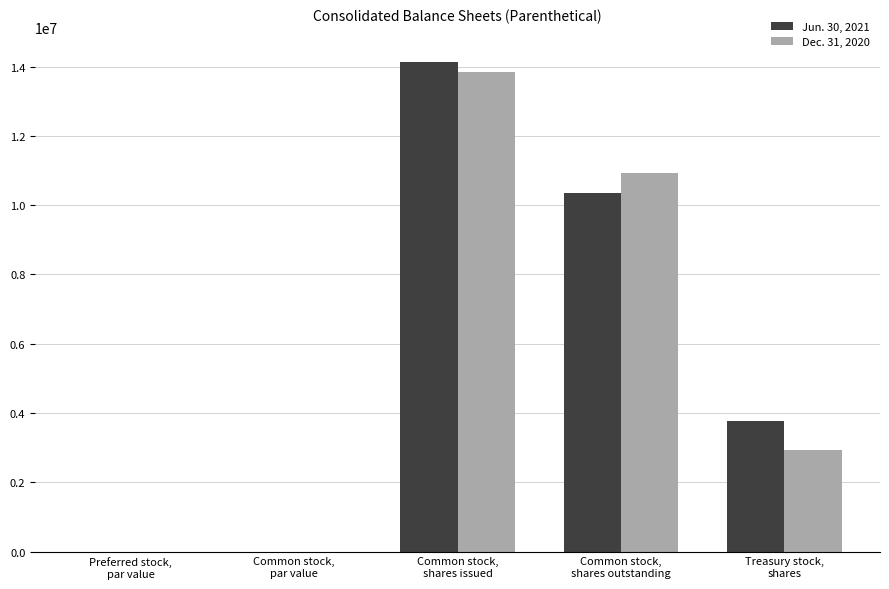

Reading left to right, list all the values displayed in this chart.

Jun. 30, 2021: Preferred stock,
par value=0.1	Common stock,
par value=0.1	Common stock,
shares issued=14141000.0	Common stock,
shares outstanding=10360000.0	Treasury stock,
shares=3780000.0
Dec. 31, 2020: Preferred stock,
par value=0.1	Common stock,
par value=0.1	Common stock,
shares issued=13851000.0	Common stock,
shares outstanding=10932000.0	Treasury stock,
shares=2919000.0